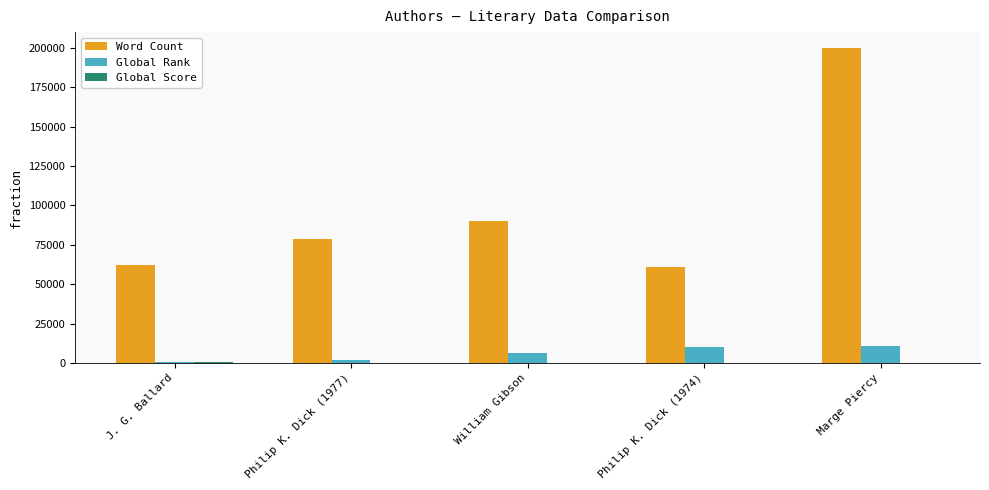

The Word Count series shows 90000 at William Gibson. True or false?

True